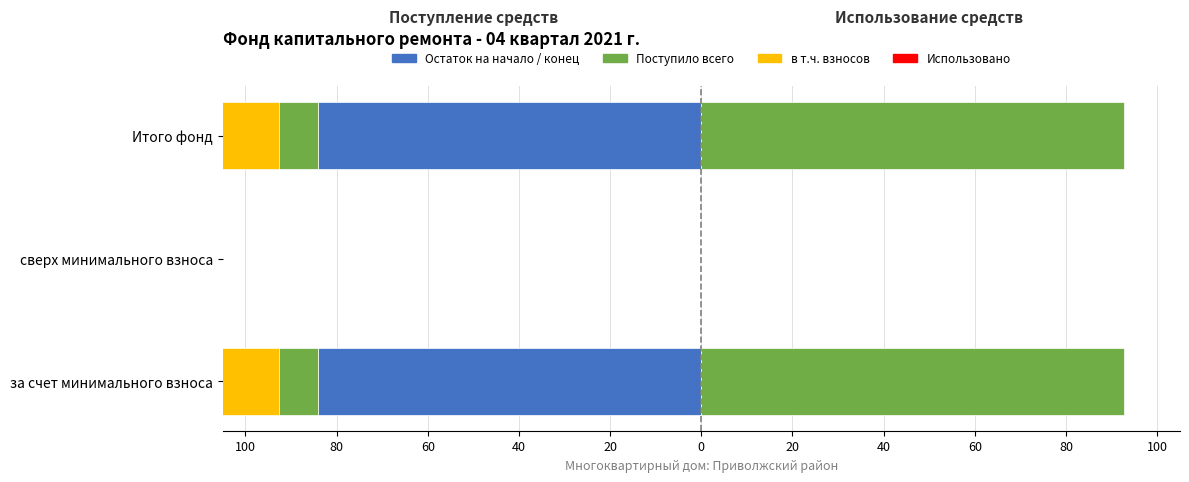

Which series has the largest range (max minus min)?

в т.ч. взносов